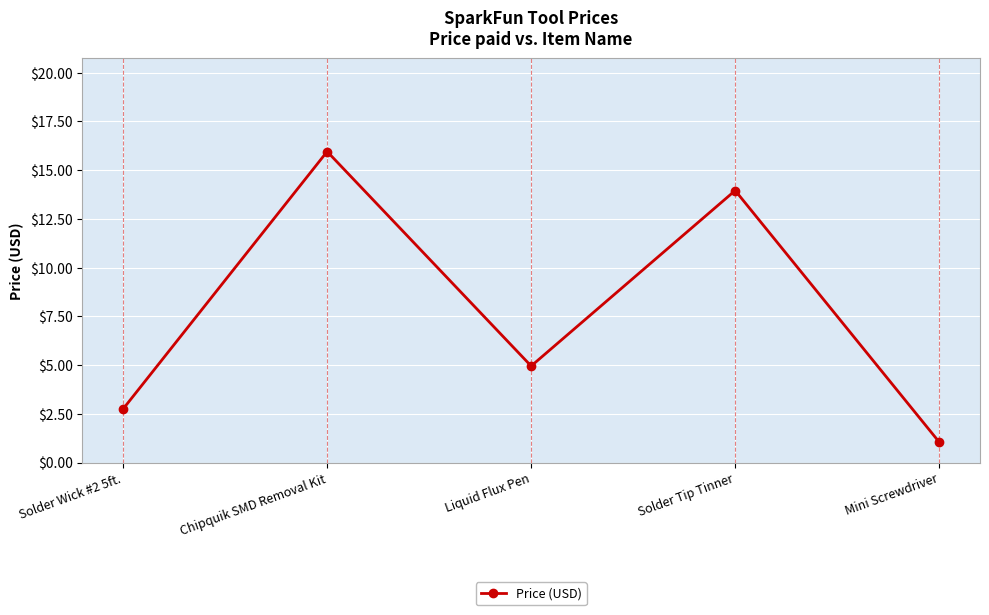

Does the chart have visible grid lines?

Yes